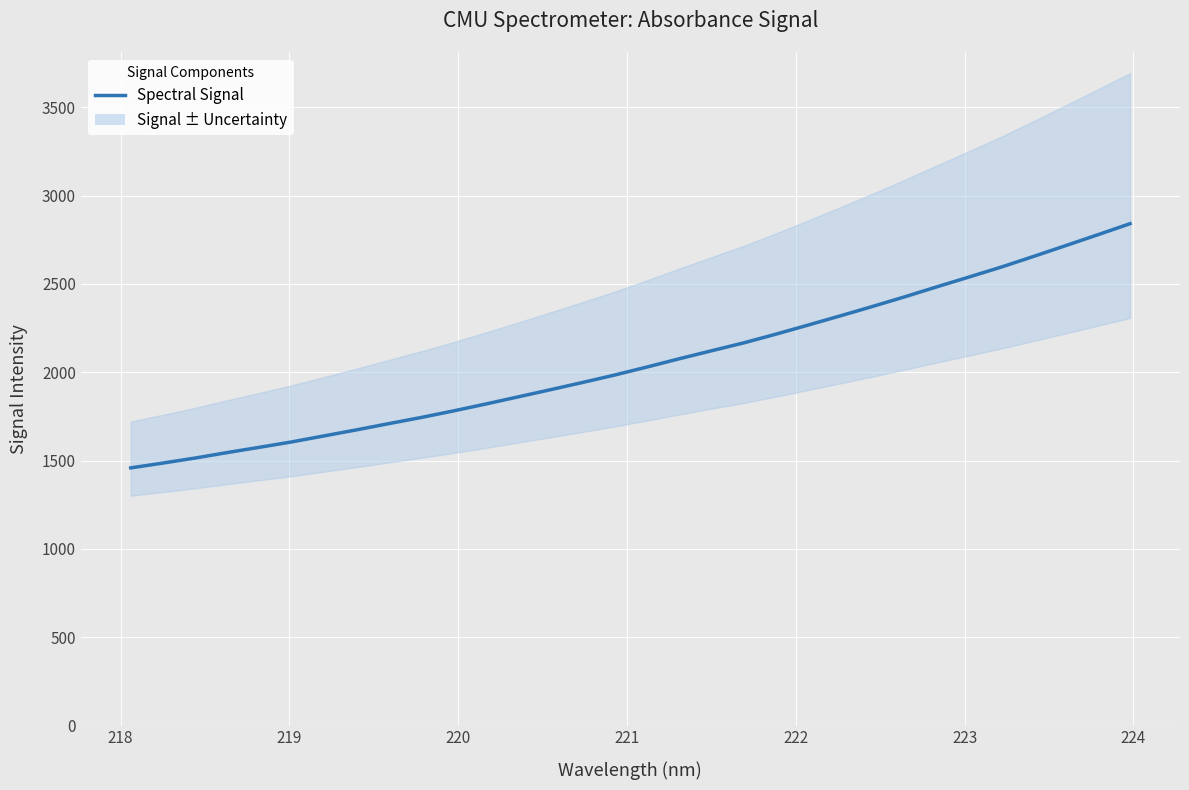

True or false: the data has more than 1 interior local peaks.

False